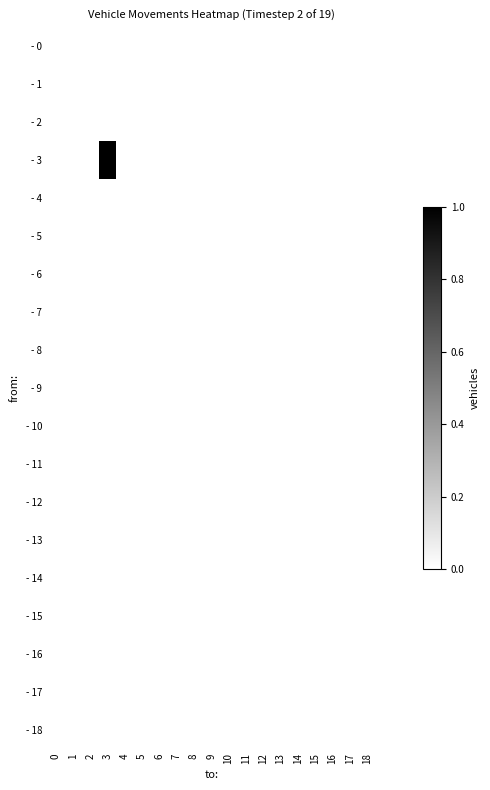

How many distinct data groups are displayed?

19